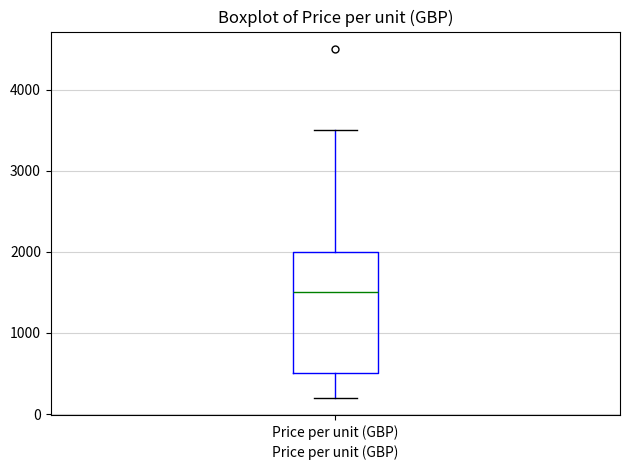

Transcribe this box plot: give where the median line is, the range the box spans, and where the two whiskers end, as read against the y-axis. The values are not printed on the chart, so give them approximately, as read against the axis.

median 1500, box 500 to 2000, whiskers 200 to 3500